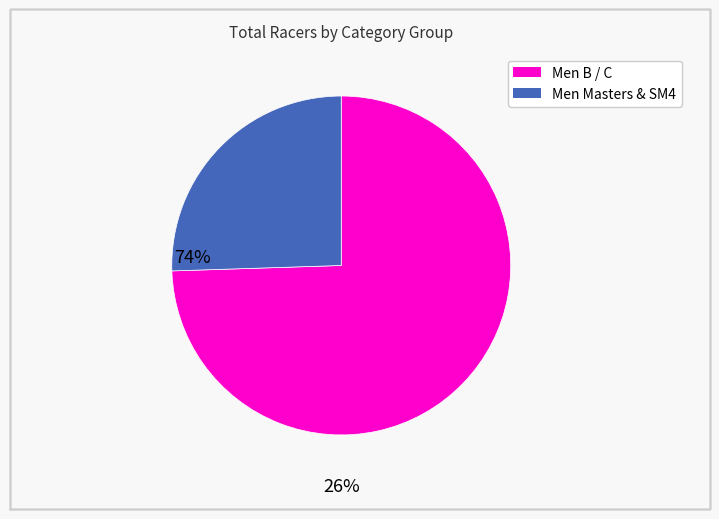

Is there a majority slice in this chart?

Yes